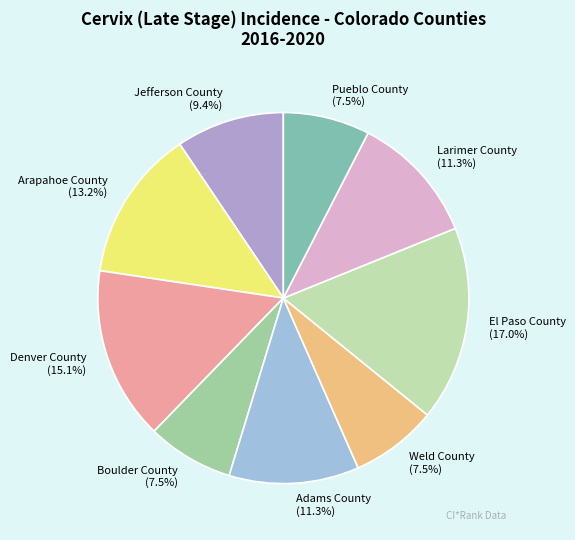

Count the number of slices in the pie.

9